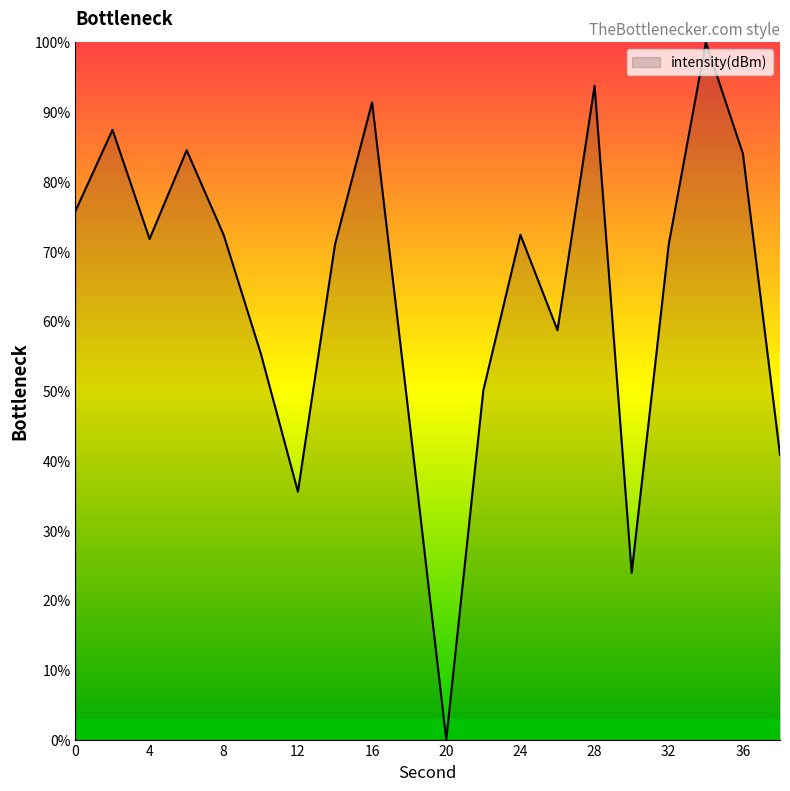

What is the difference between the maximum and minimum values?

100.0